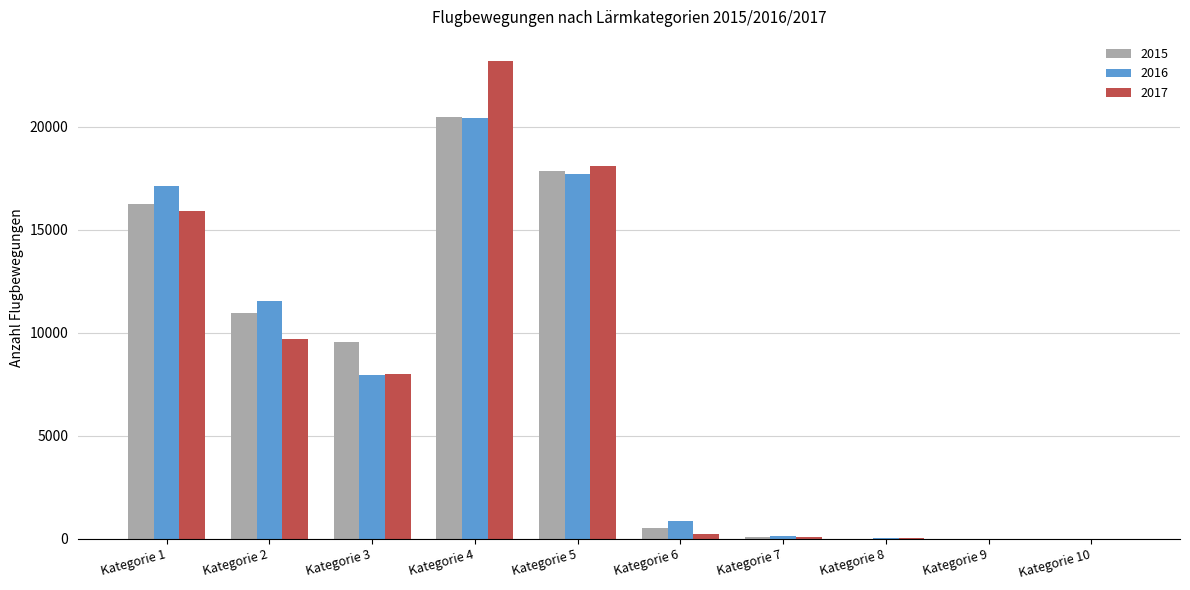

Where is 2015 nearest to the value 10236?

Kategorie 3